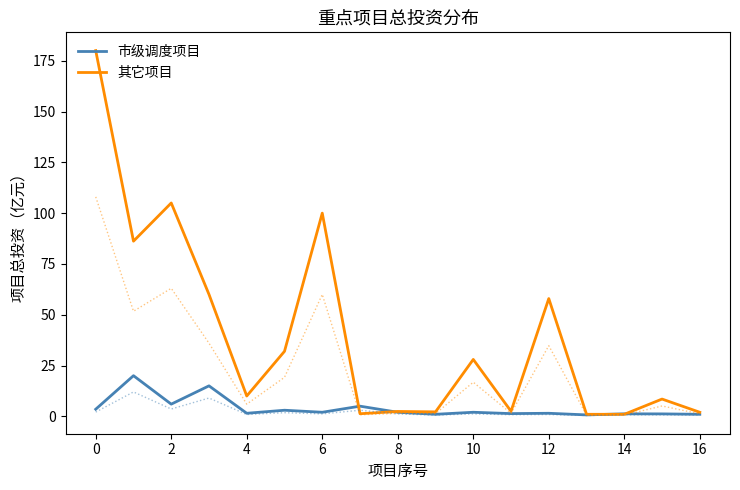

True or false: 其它项目 has more than 2 interior local peaks.

True